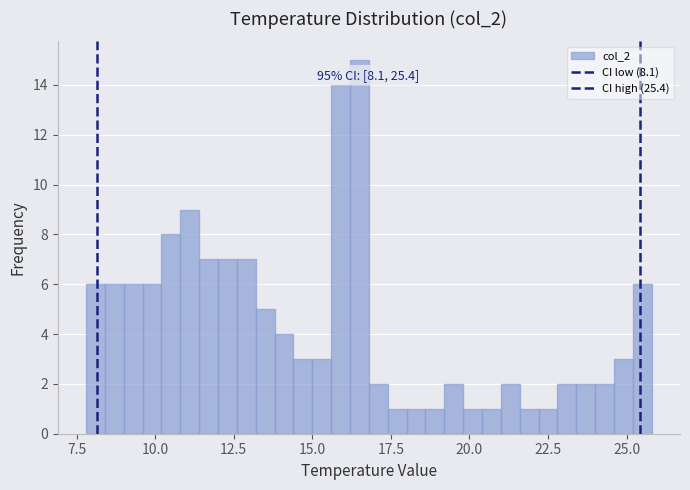

Around what value on the x-axis is the tallest bar? Give the approximate position of its centre, as read against the axis.

16.5